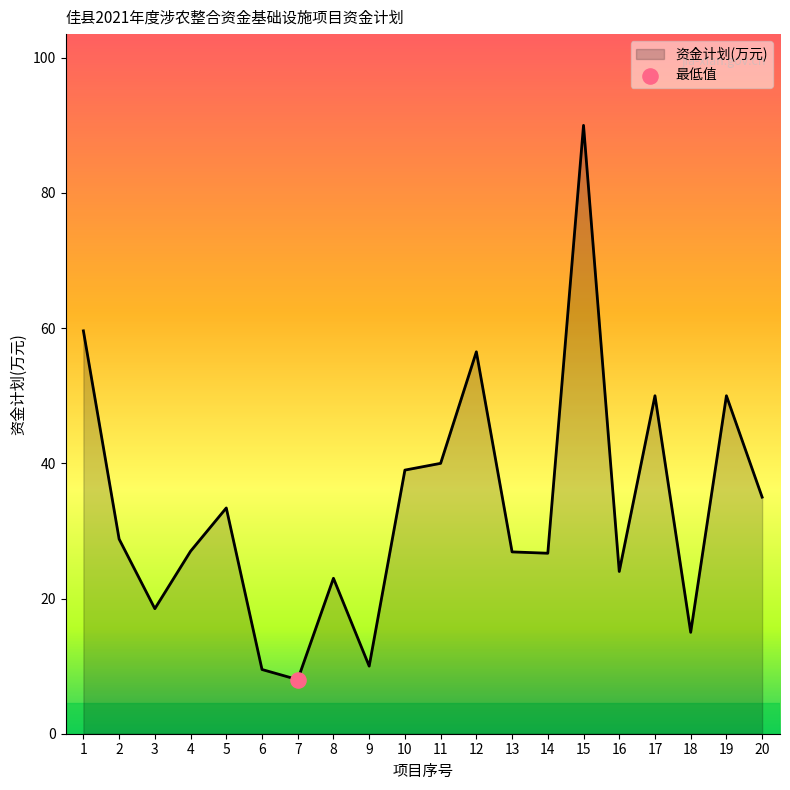

What is the ratio of the value at 1 to the value at 8?

2.6